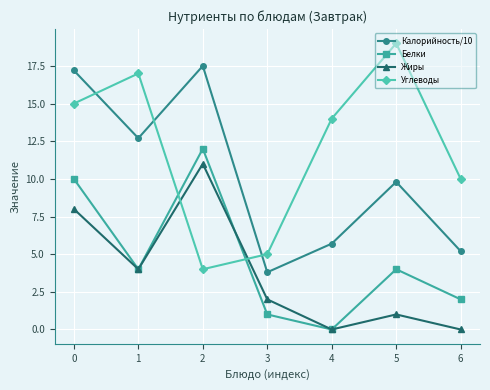

Is this an area chart (filled region under the line)?

No